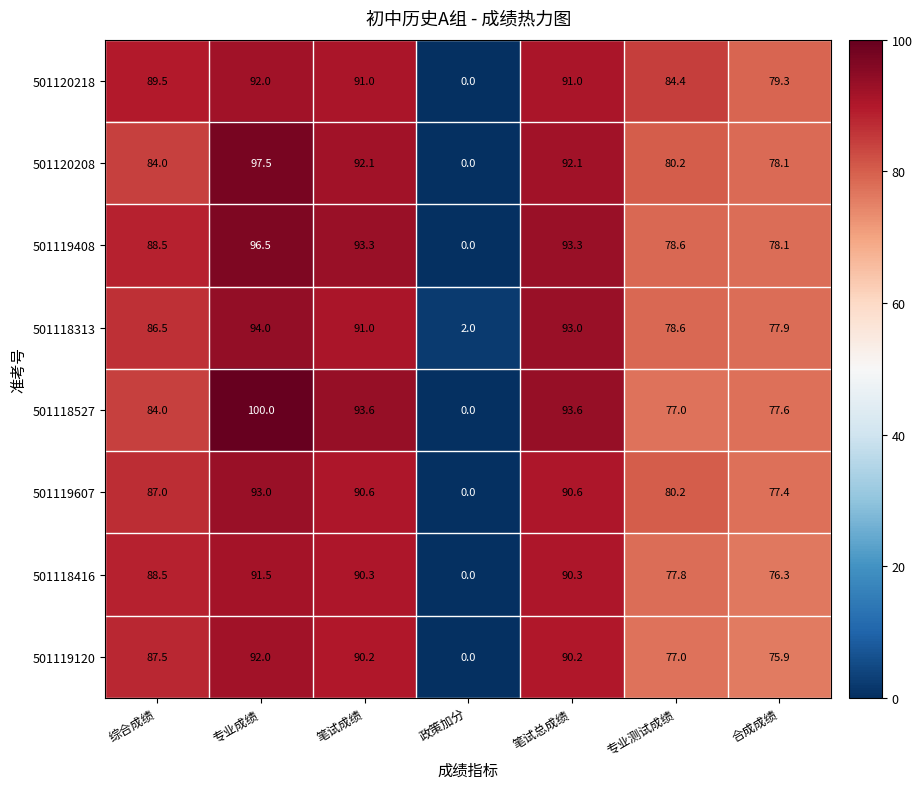

At which label does 501120218 reach its minimum?

政策加分